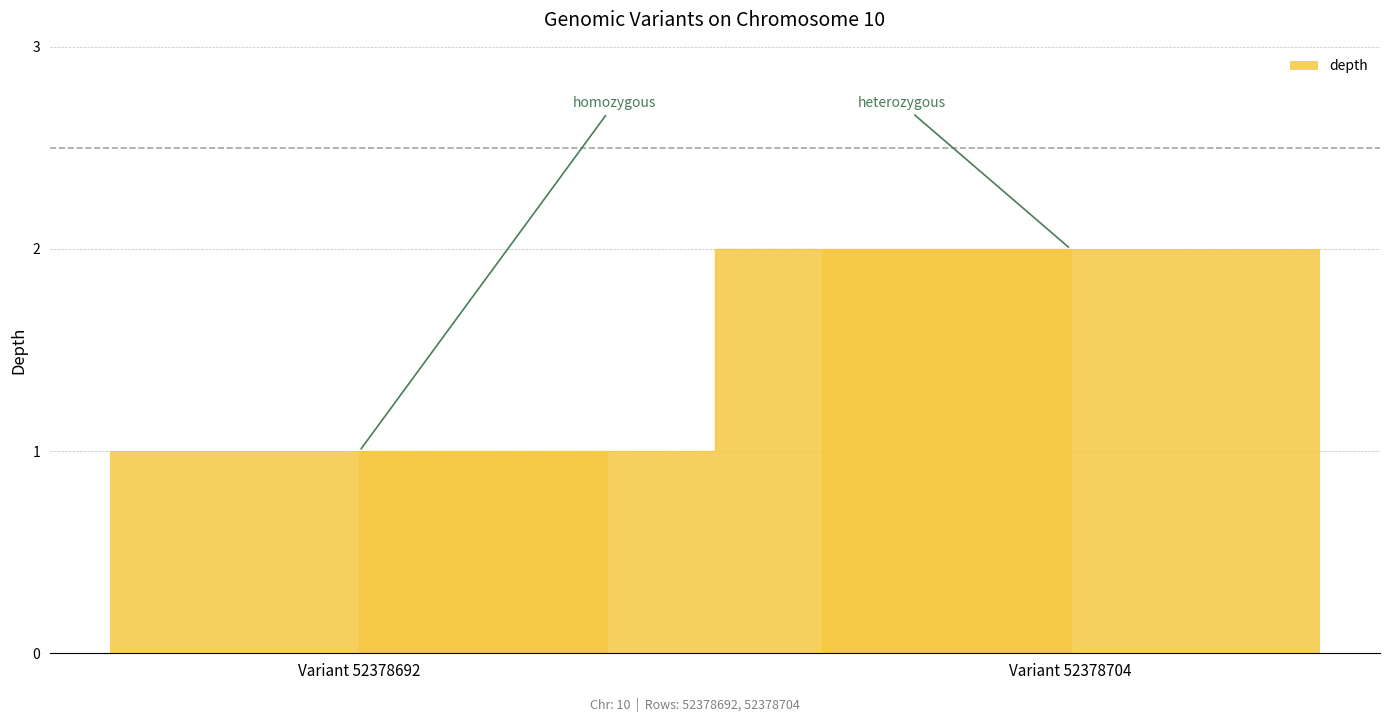

List the labels in order of value, largest first.

Variant 52378704, Variant 52378692